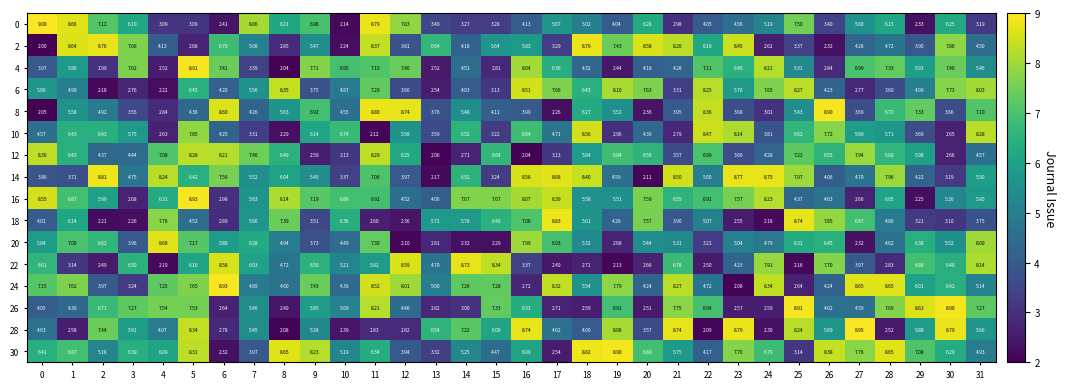

Count the number of categories in the chart.

32